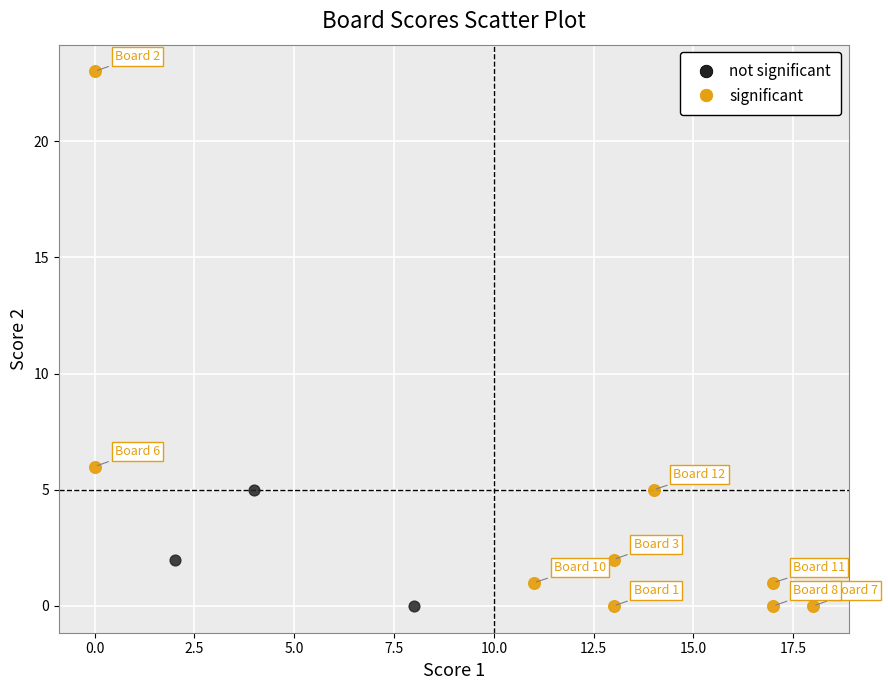

Which series has the largest Y range (max minus min)?

significant